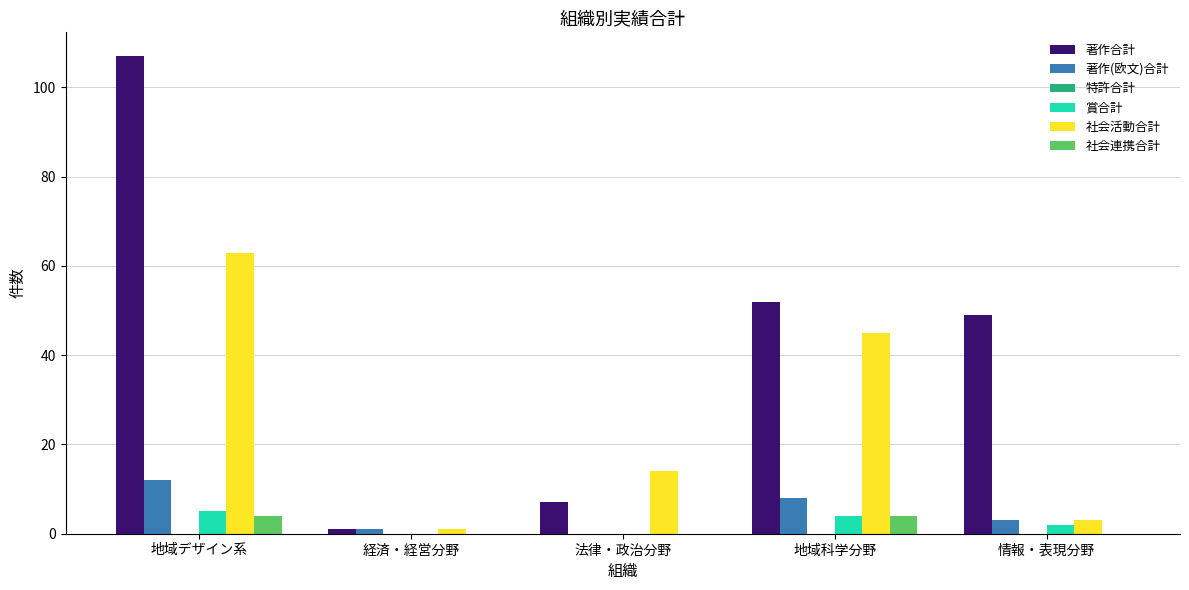

Between 経済・経営分野 and 情報・表現分野, which series saw the biggest shift?

著作合計